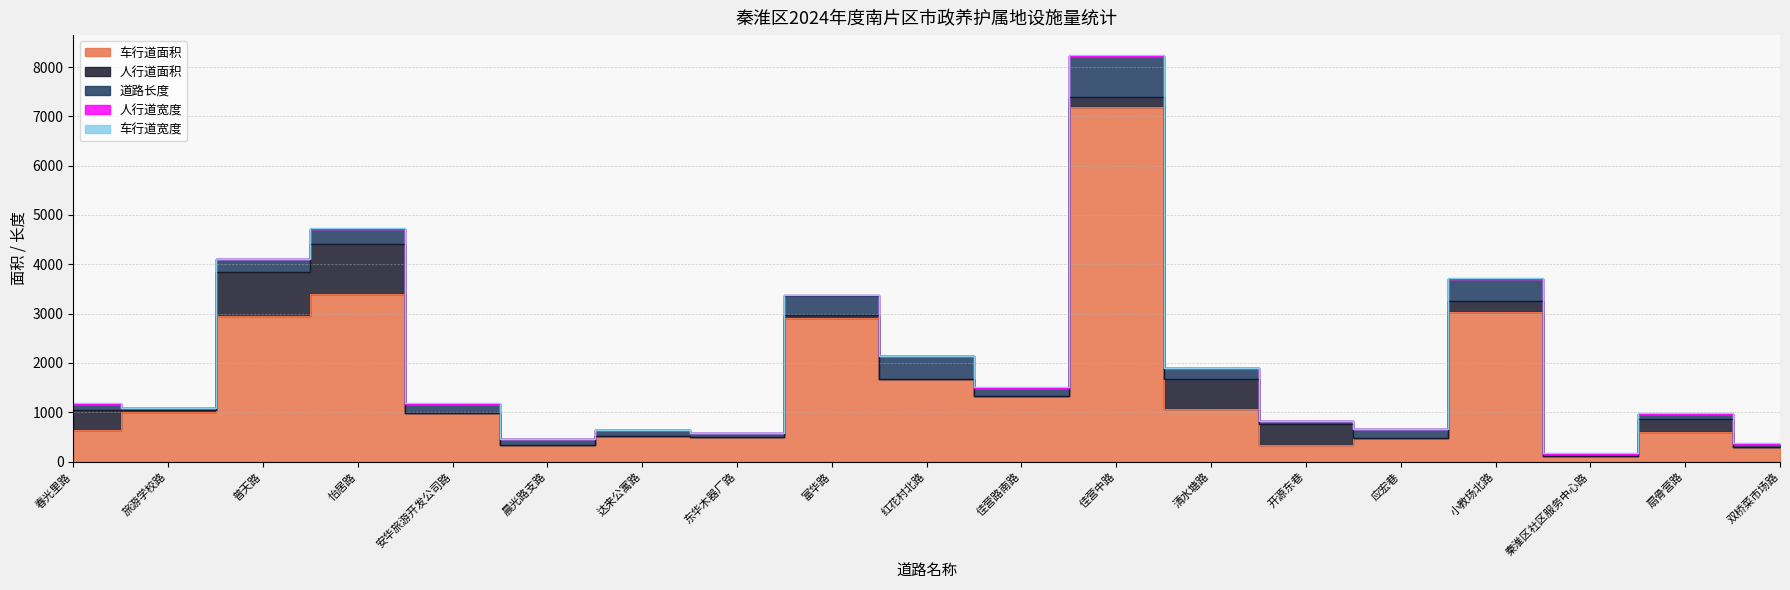

True or false: 道路长度 and 车行道面积 intersect in this chart.

False